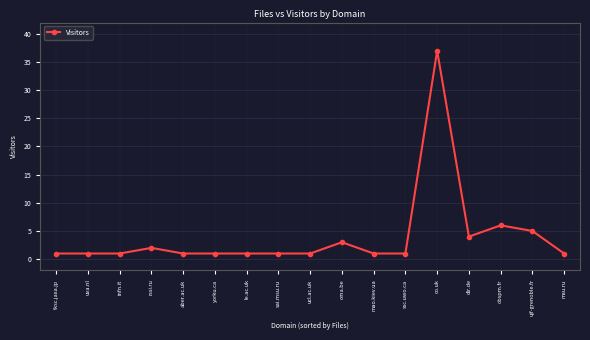

What is the ratio of the value at obspm.fr to the value at ucl.ac.uk?

6.0